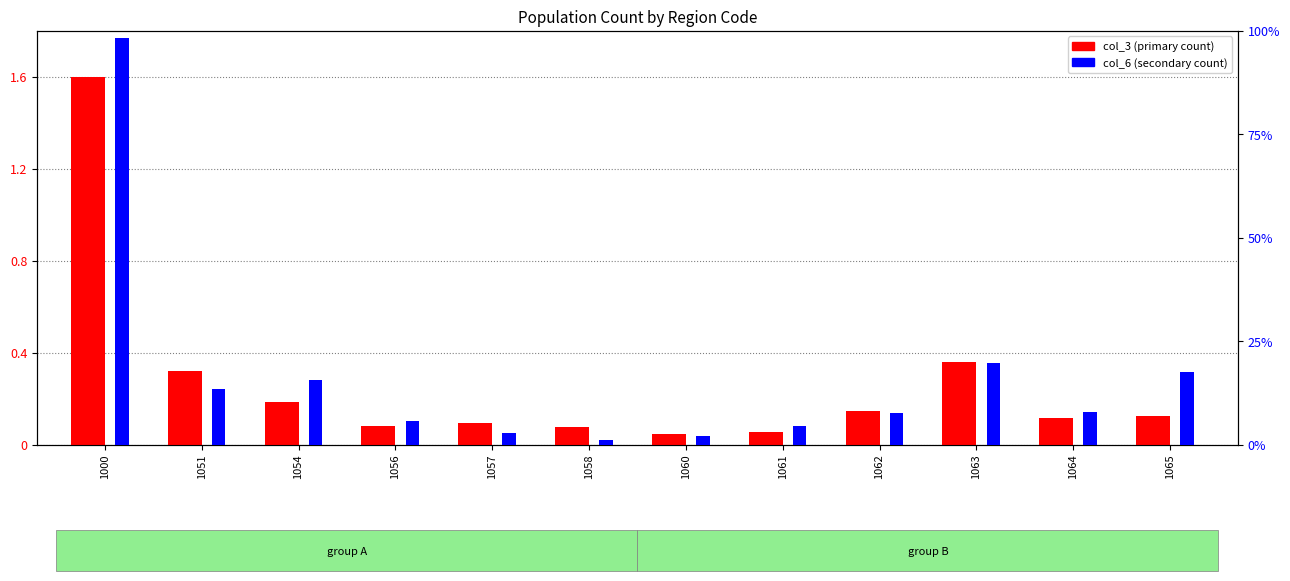

Are the bars horizontal?

No